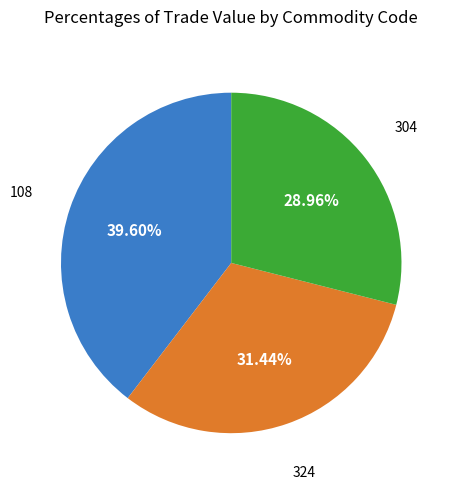

Is there a majority slice in this chart?

No